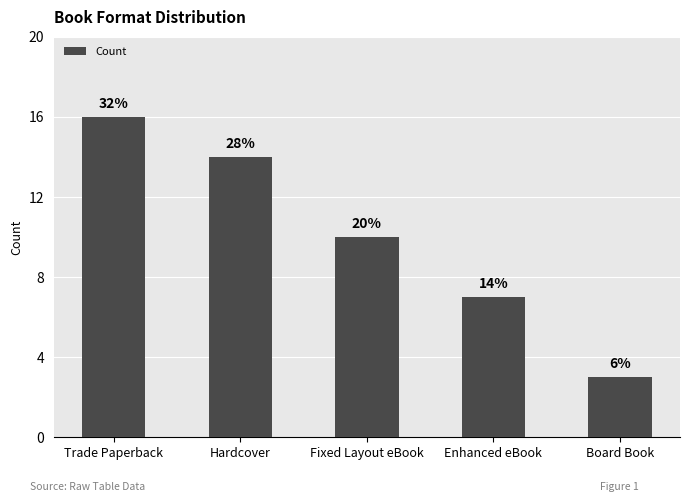

What value does the data have at Trade Paperback?

16